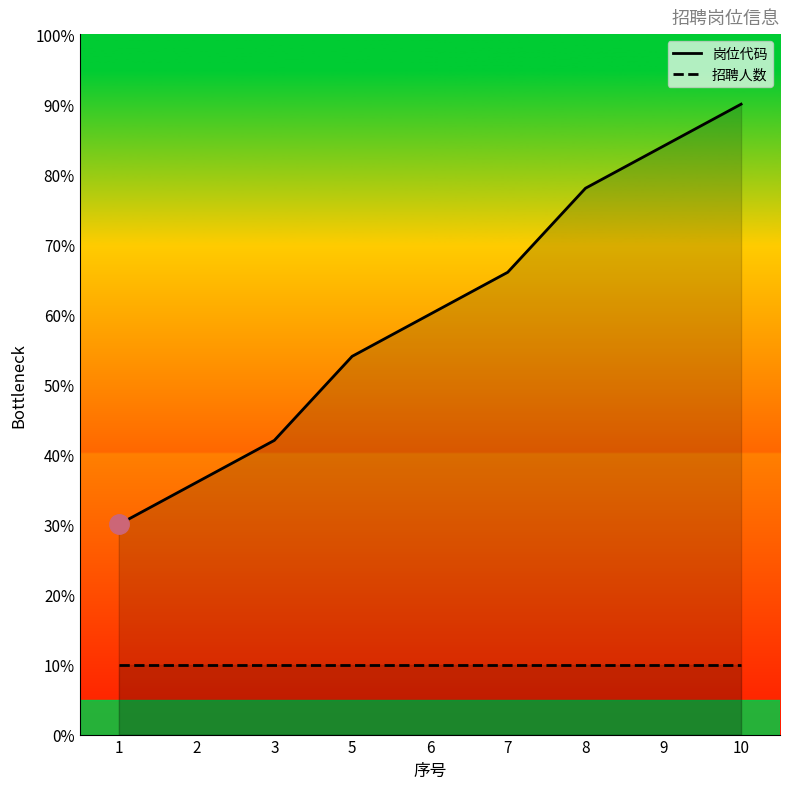

The 岗位代码 series shows 37 at 9. True or false?

False